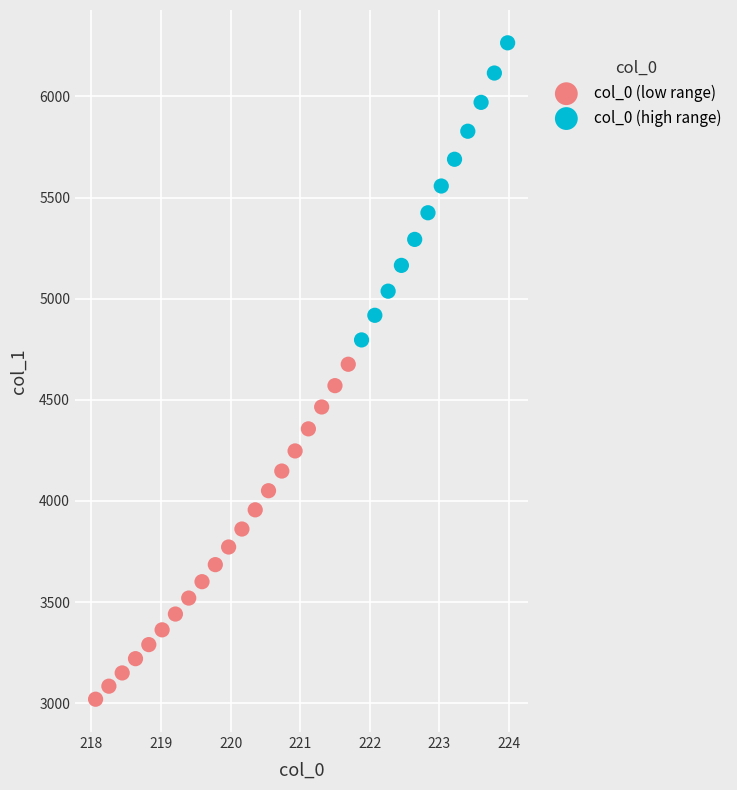

What are all the series names shown in the legend?

col_0 (low range), col_0 (high range)